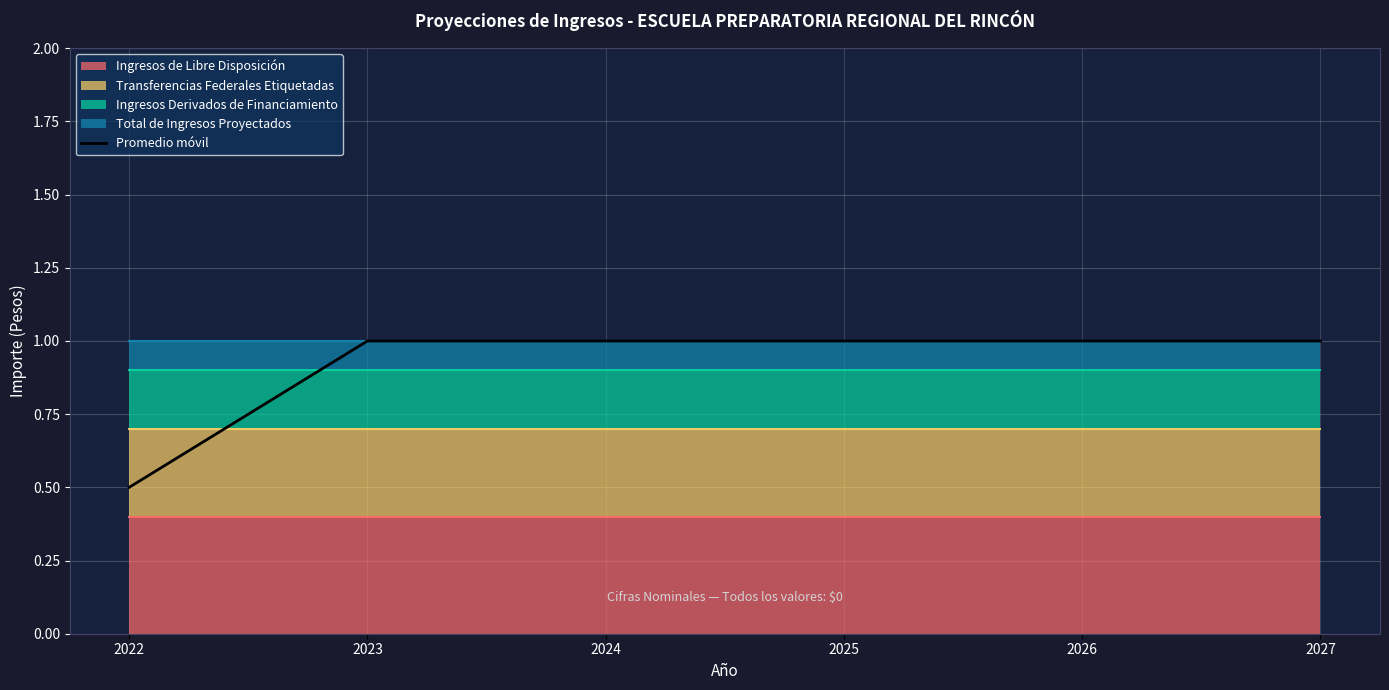

List the labels in order of value, largest first.

2023, 2024, 2025, 2026, 2027, 2022